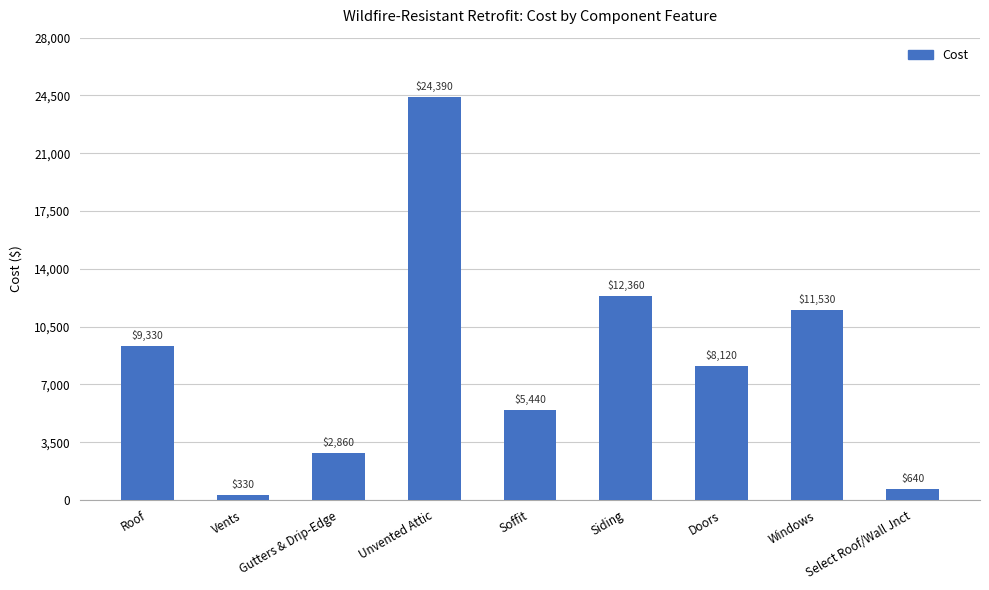

At which label is the value closest to 12360?

Siding